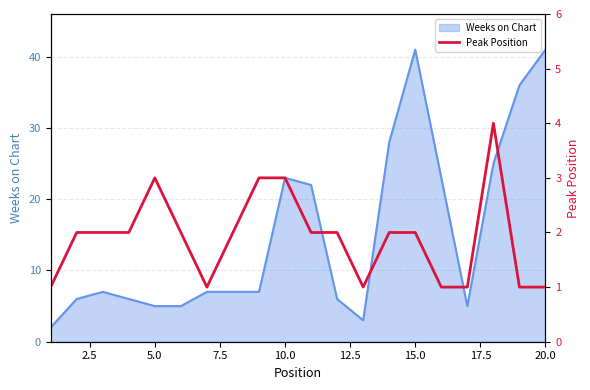

Reading left to right, transcribe all the data shown in this chart.

1	2	2	2	3	2	1	2	3	3	2	2	1	2	2	1	1	4	1	1